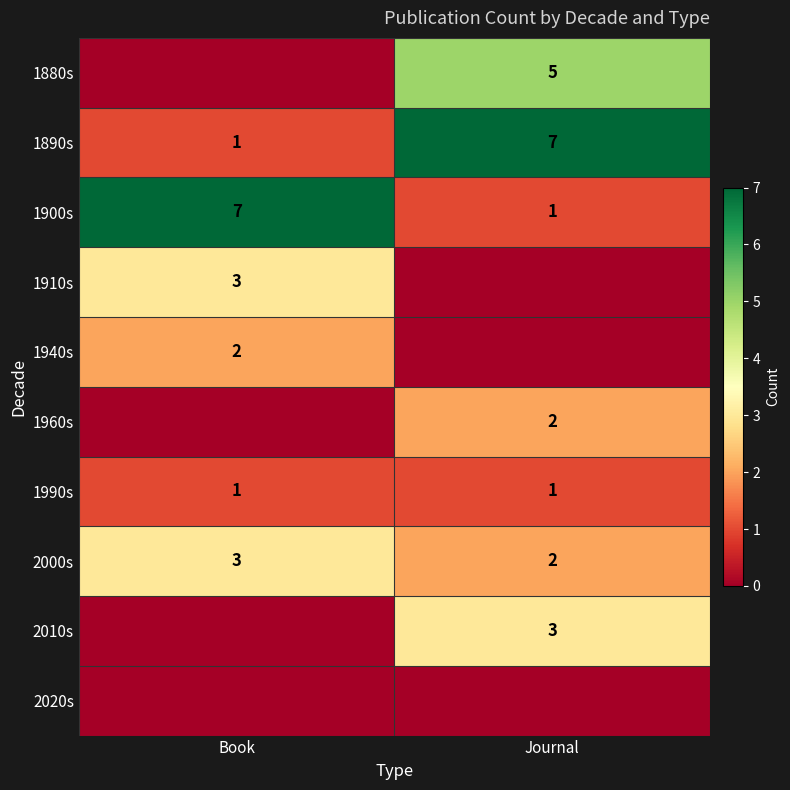

At which label does 1900s reach its minimum?

Journal